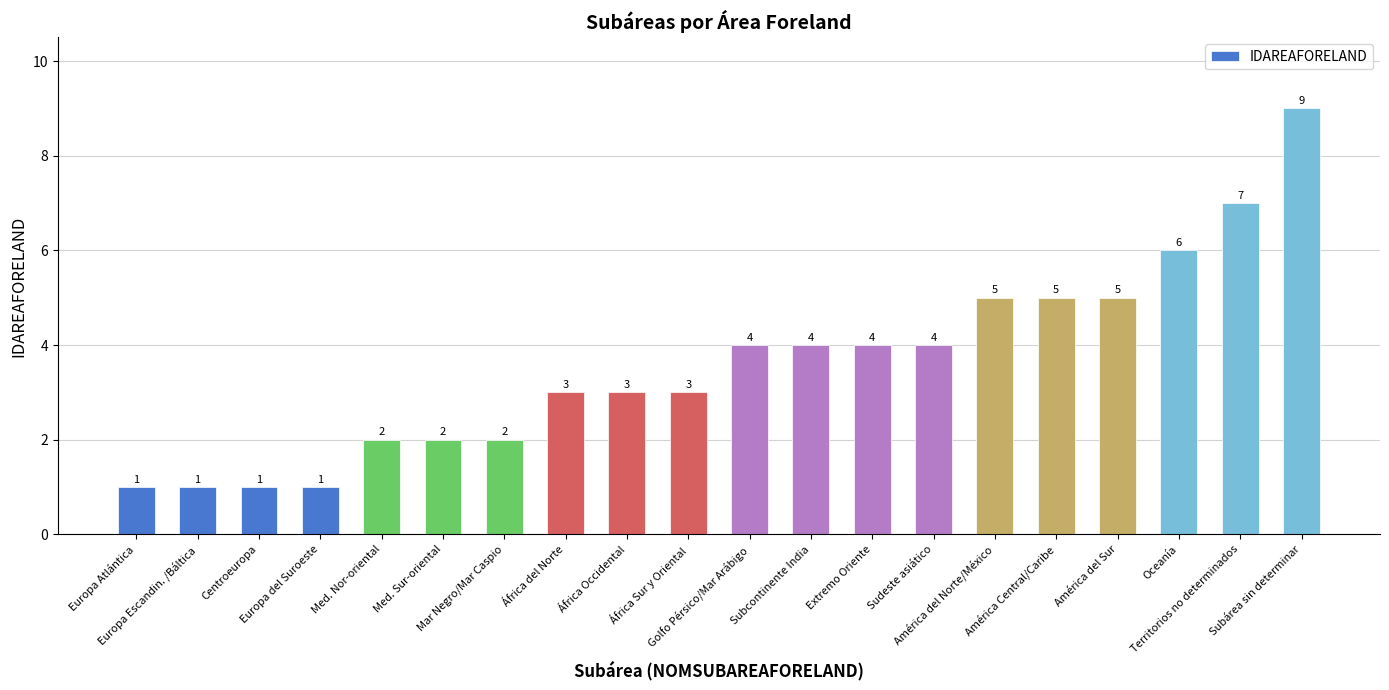

What is the change in value from África Occidental to América del Sur?

+2